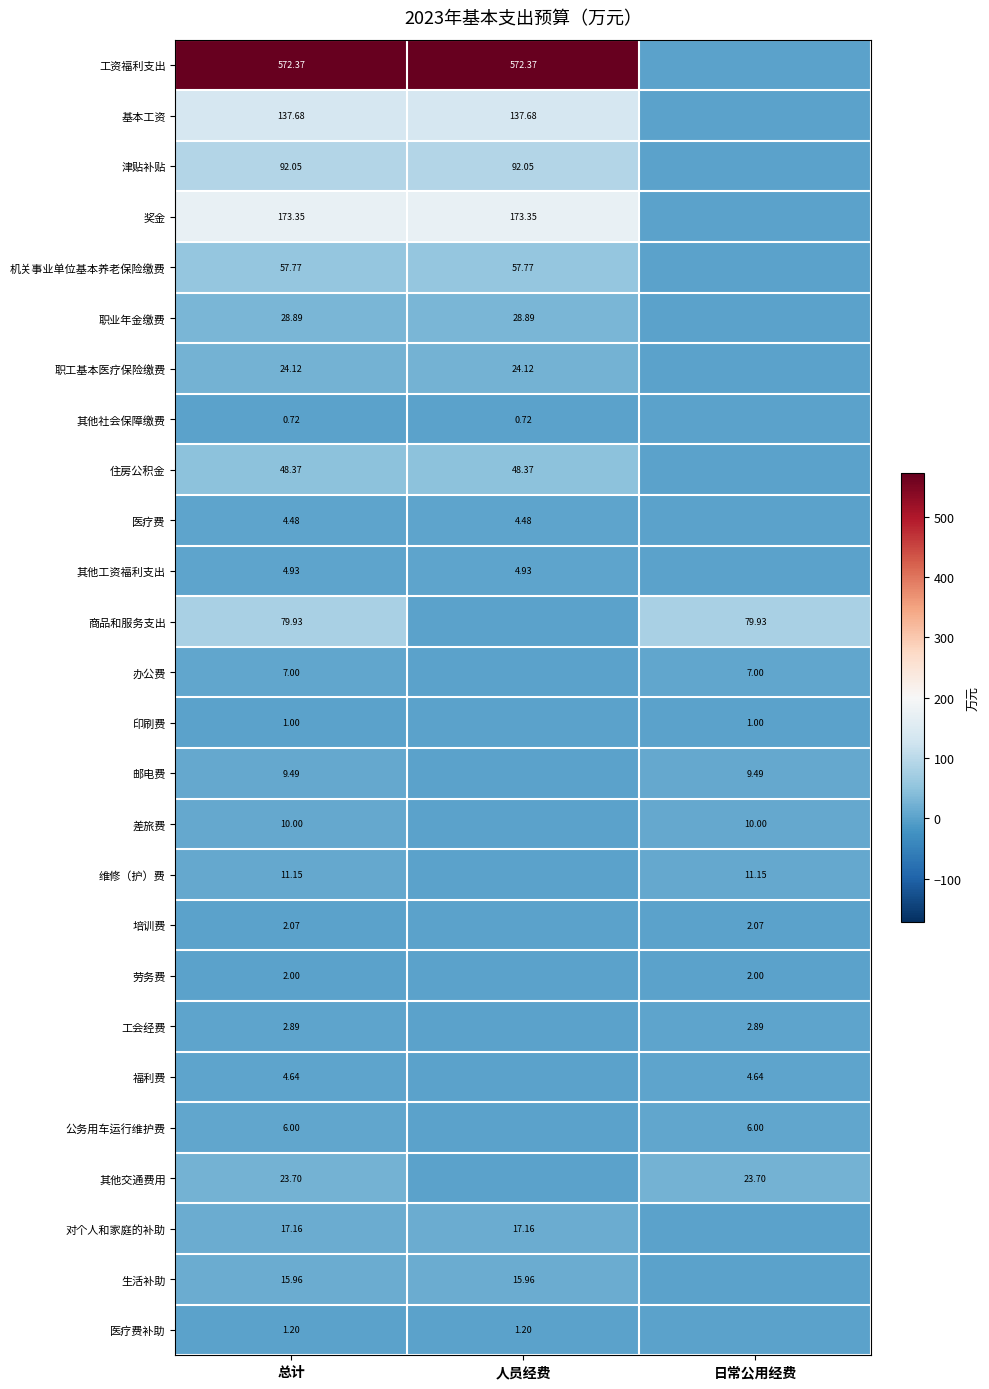

Is the value of 基本工资 at 人员经费 greater than the value of 津贴补贴 at 总计?

Yes